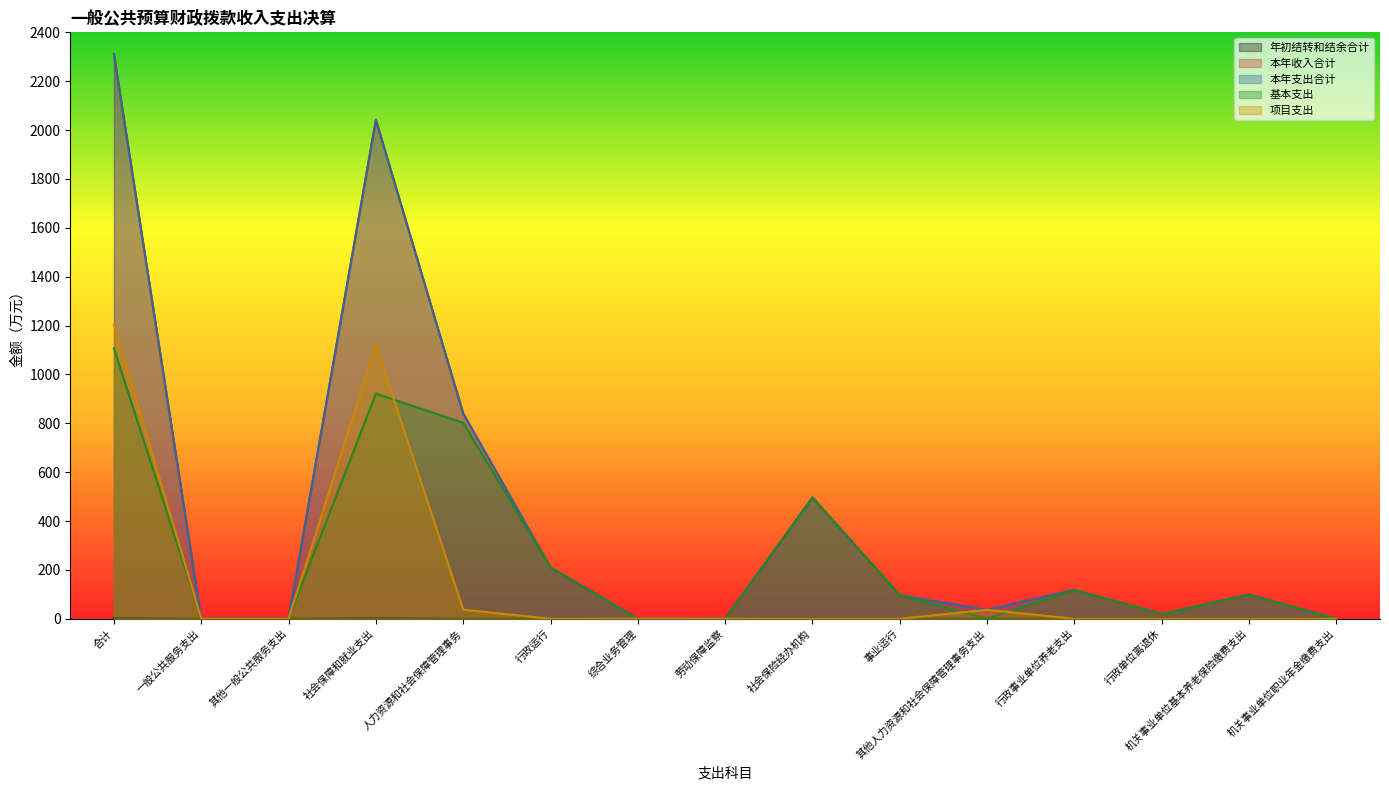

What is the label of the 13th point from the left?

行政单位离退休